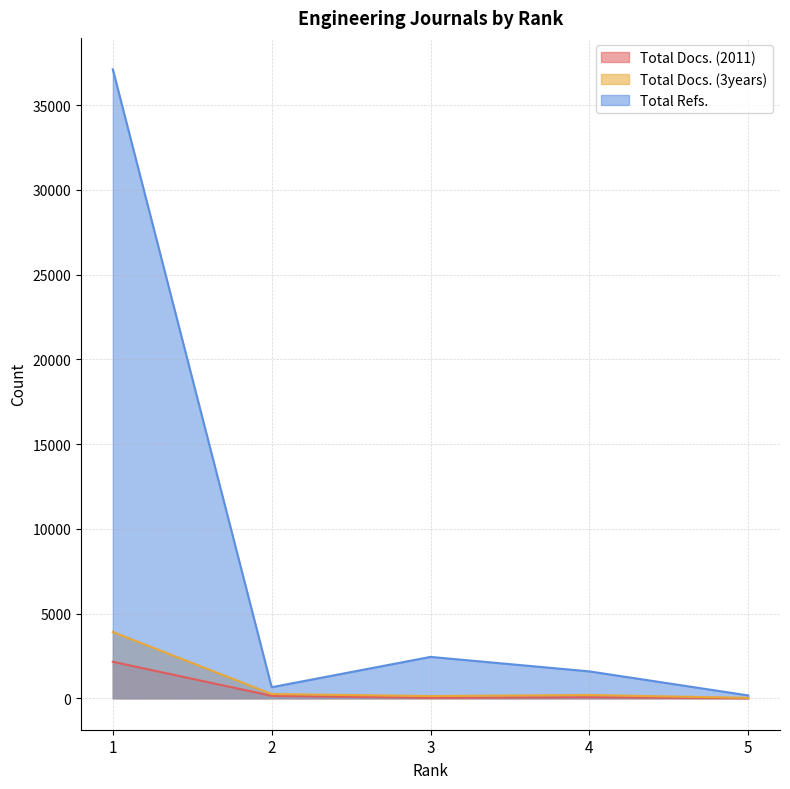

Which series has the largest total across all categories?

Total Refs.